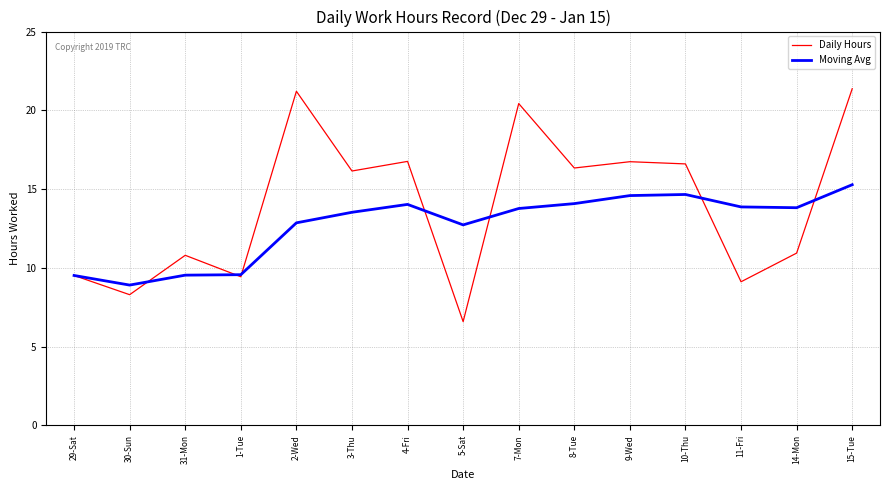

The value of Moving Avg at 15-Tue is 15.3. True or false?

True